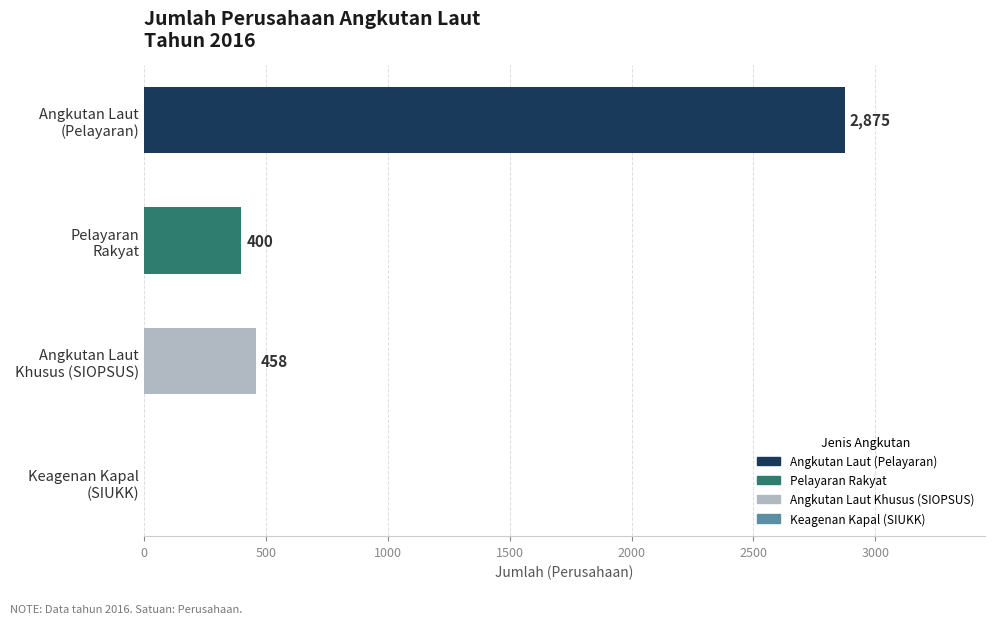

How many distinct data groups are displayed?

1